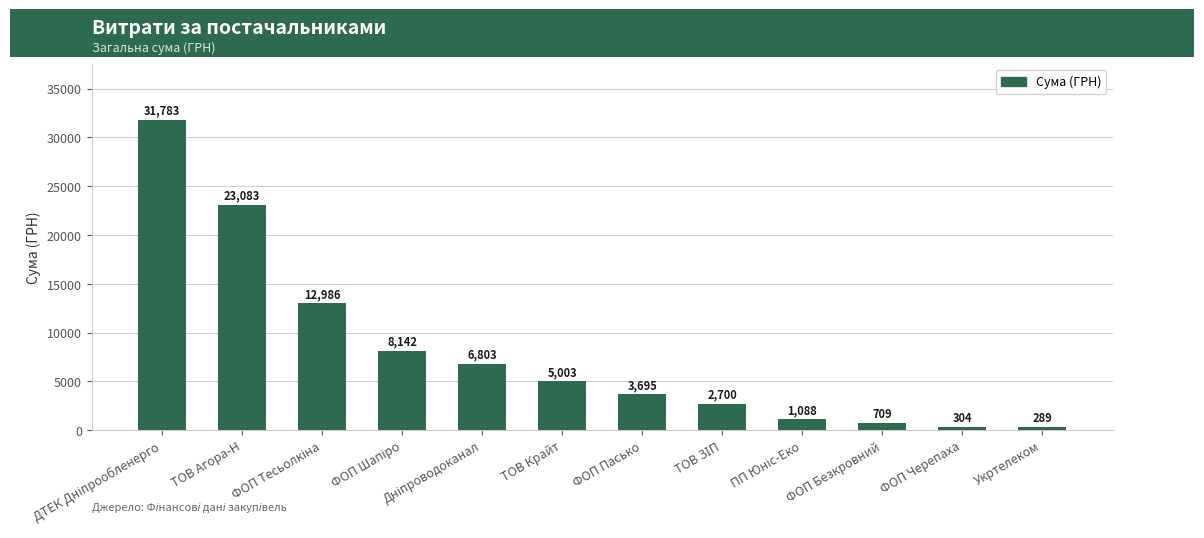

What value does the data have at ТОВ Крайт?

5003.0